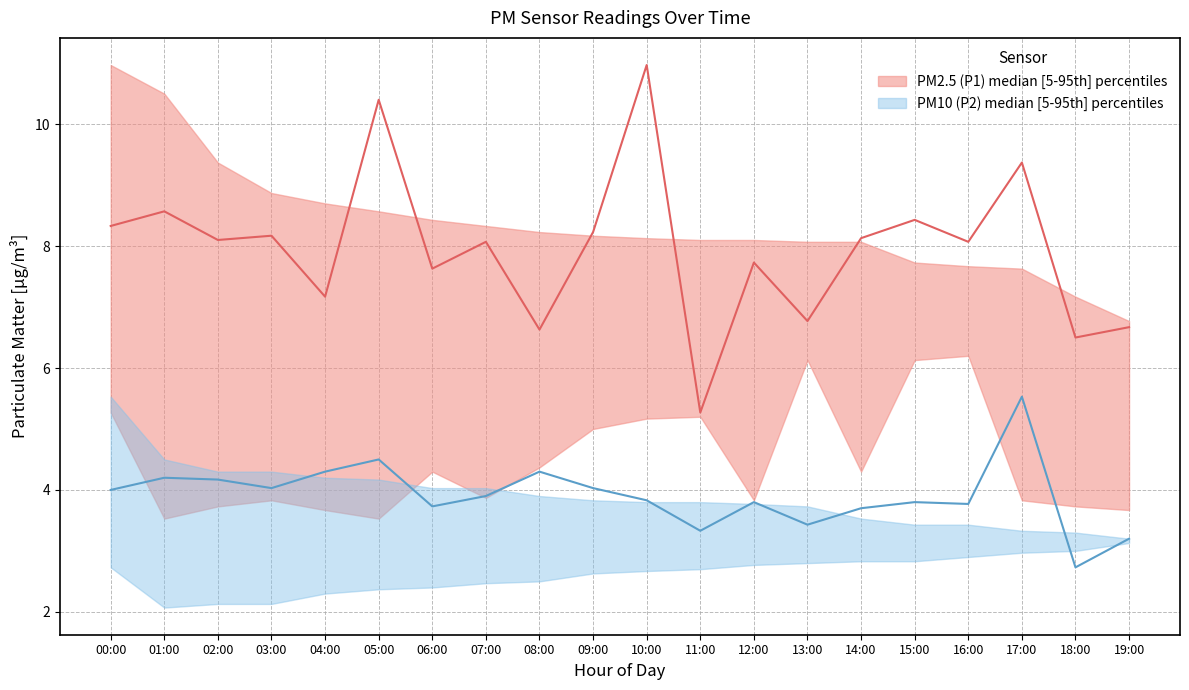

Between 12:00 and 14:00, which series saw the biggest shift?

P1_lower